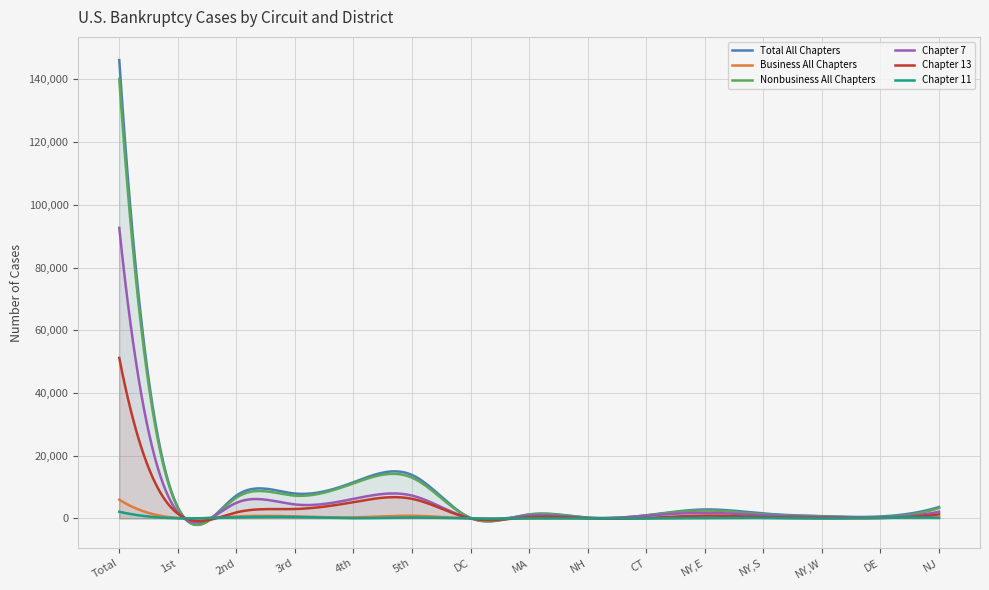

Rank the series at 3rd from lowest to highest value.

Chapter 11, Business All Chapters, Chapter 13, Chapter 7, Nonbusiness All Chapters, Total All Chapters